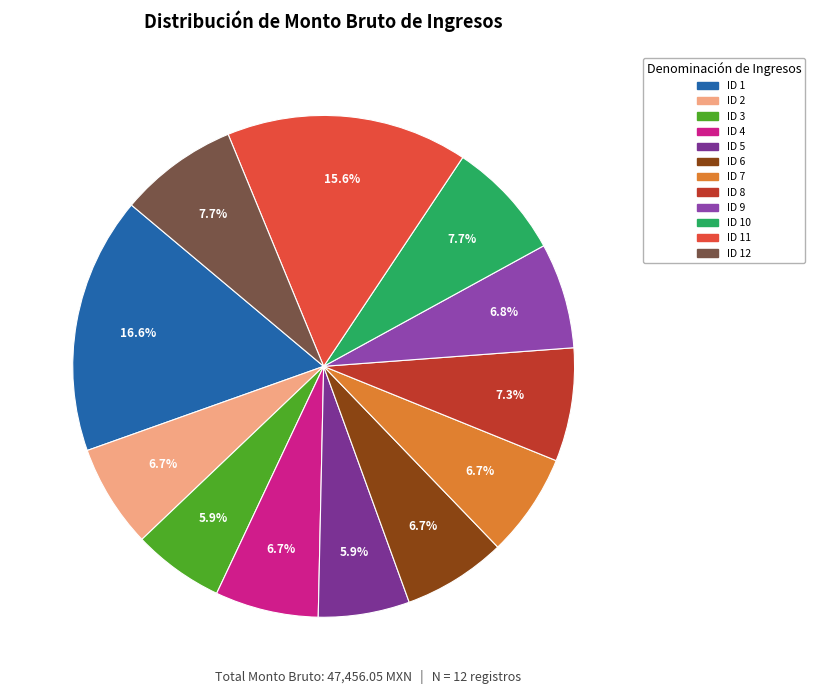

Rank the categories by value from lowest to highest.

ID 3, ID 5, ID 2, ID 4, ID 6, ID 7, ID 9, ID 8, ID 10, ID 12, ID 11, ID 1